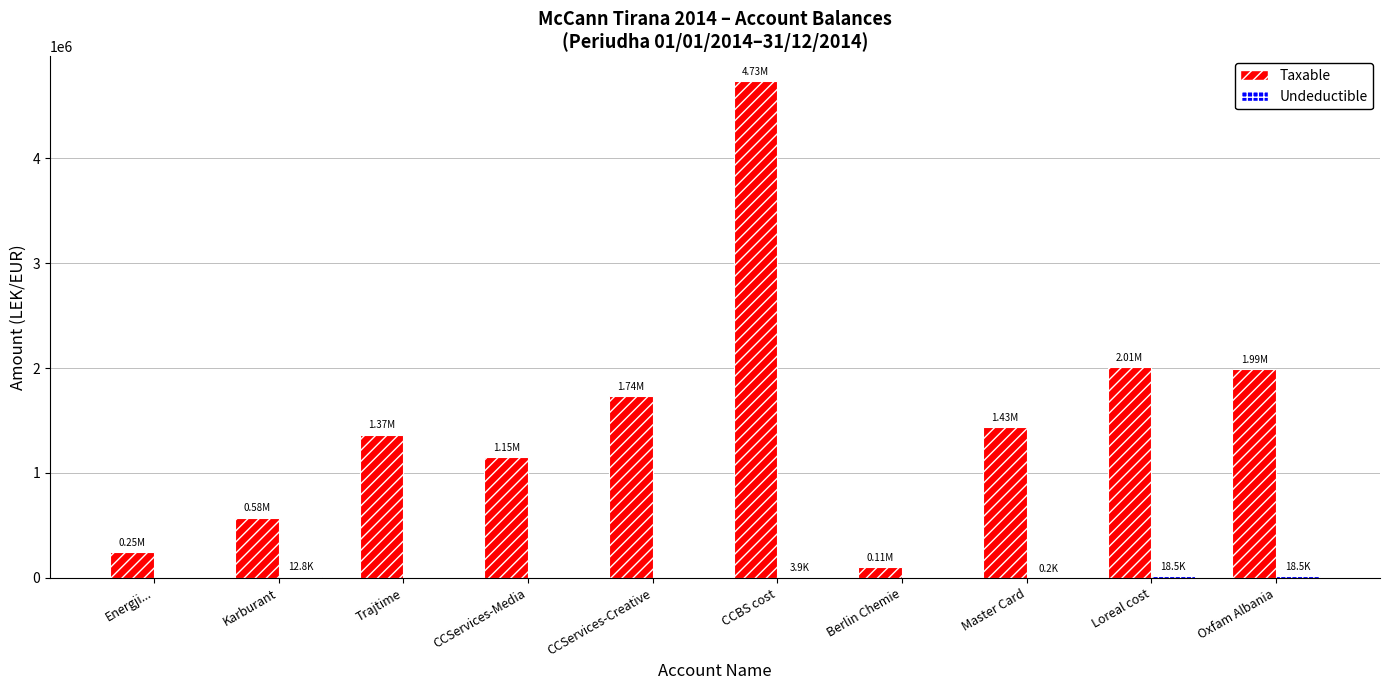

What is the total value across all series at CCServices-Media?

1149043.7